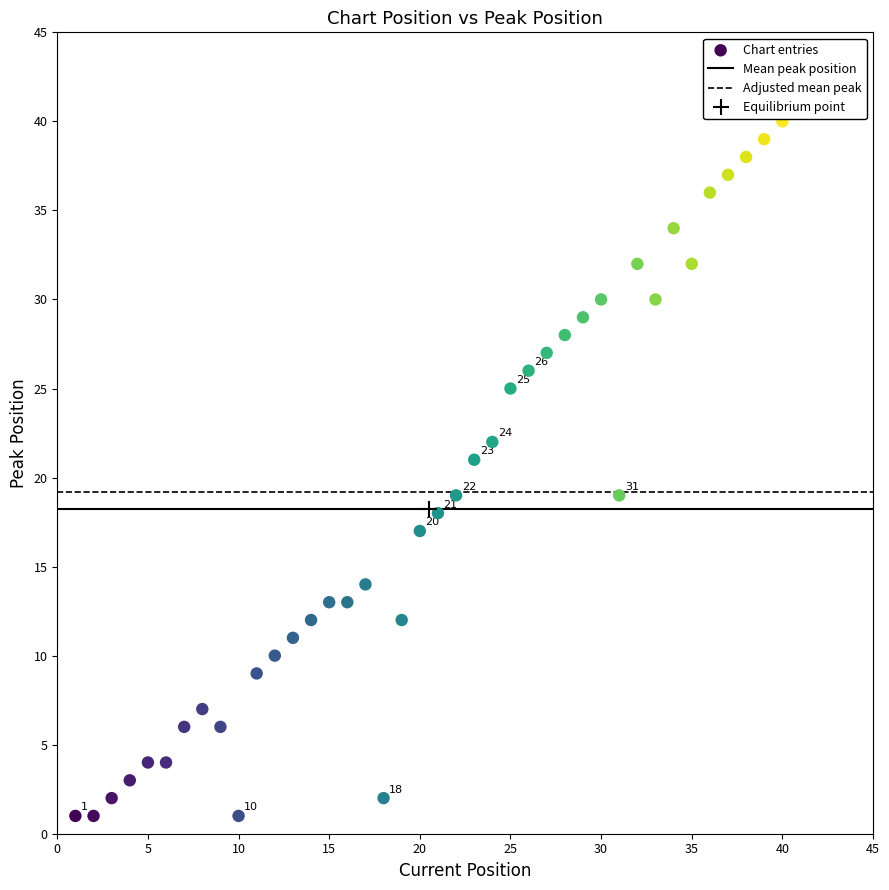

What is the range of X values (max minus min)?

39